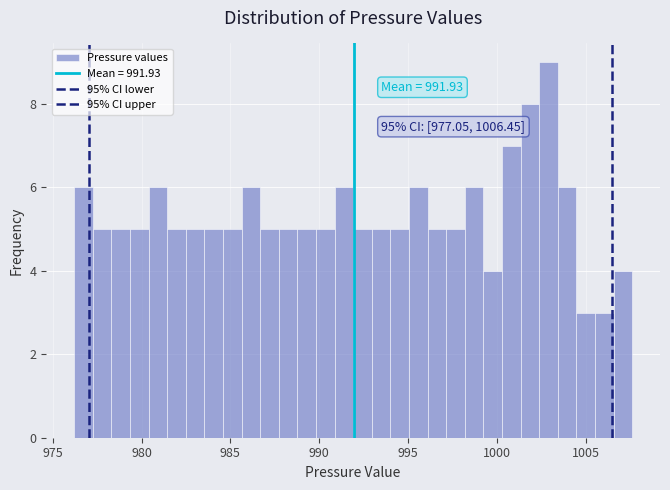

Read against the x-axis, roughly where is the centre of the tallest bar?

1003.0